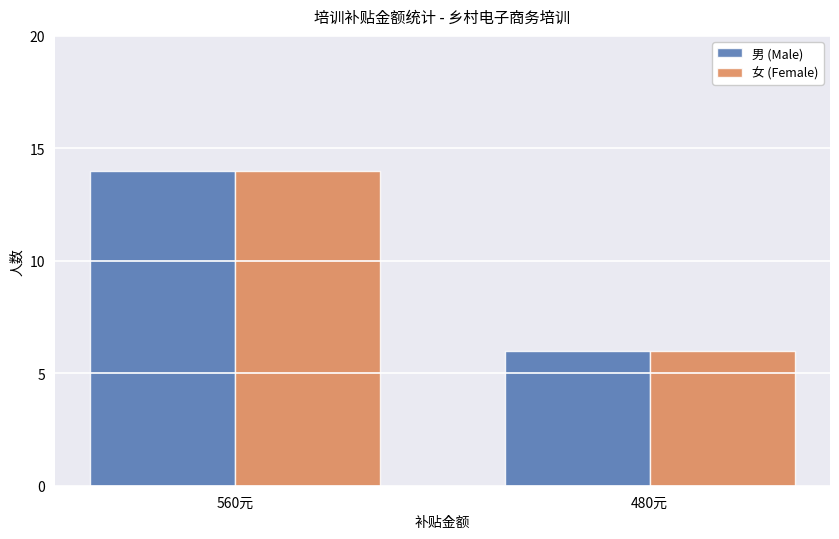

What is the total value across all series at 480元?

12